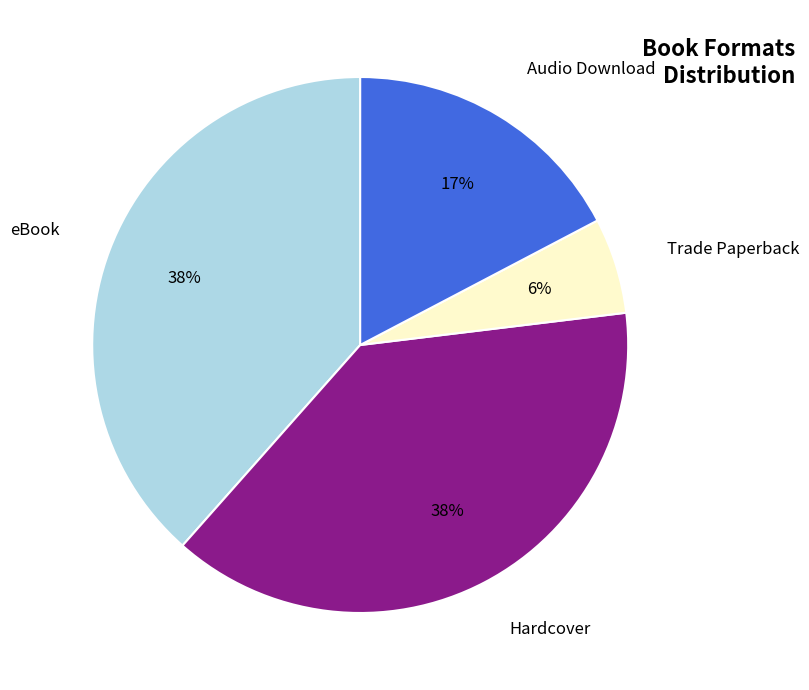

To the nearest percent, what portion does Audio Download represent?

17%